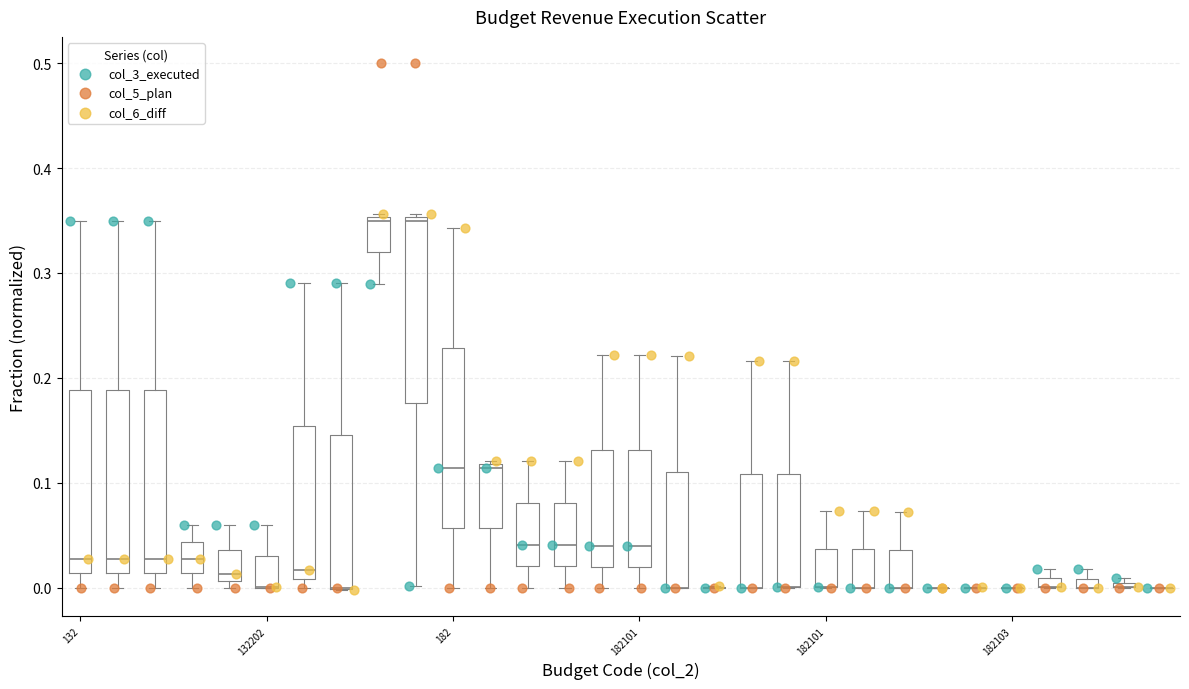

Which series contains the highest Y value?

col_5_plan